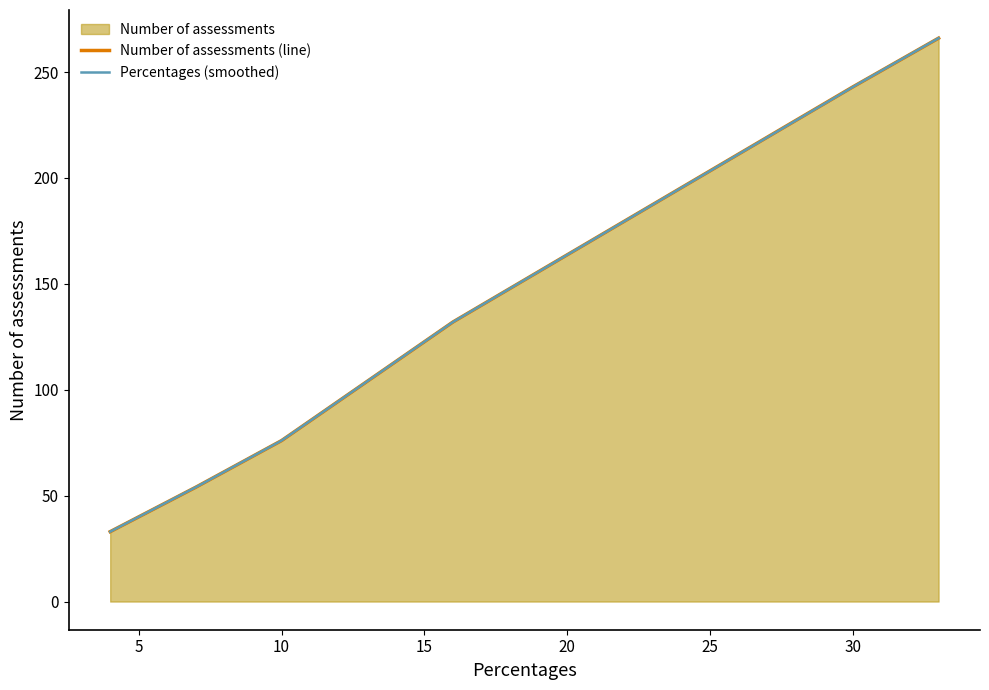

Count the Percentages values in the range 7 to 30.

4